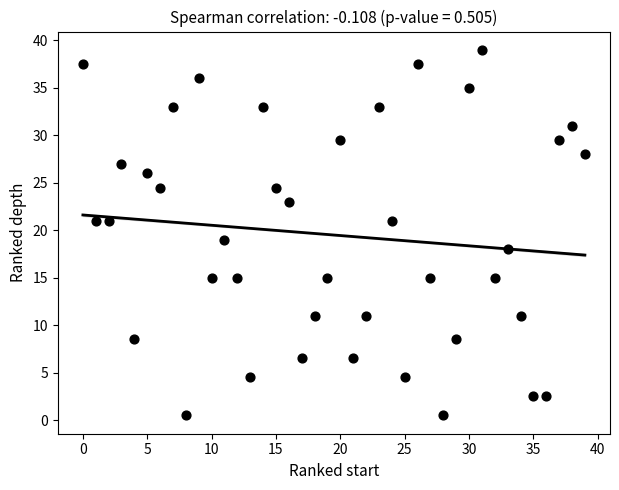

What is the range of Y values (max minus min)?

38.5